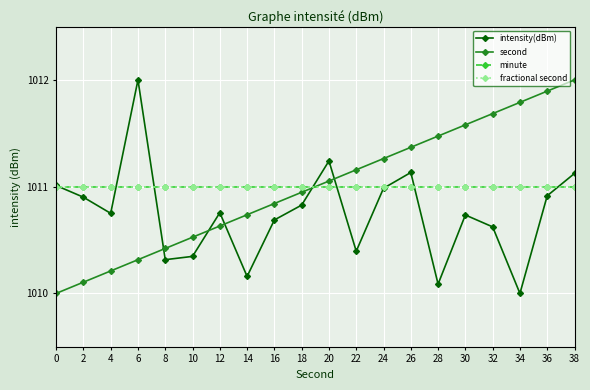

Reading right to left, what are all the values shown in this chart?

intensity(dBm): 1011.1	1010.9	1010.0	1010.6	1010.7	1010.1	1011.1	1011.0	1010.4	1011.2	1010.8	1010.7	1010.2	1010.8	1010.3	1010.3	1012.0	1010.8	1010.9	1011.0
second: 1012.0	1011.9	1011.8	1011.7	1011.6	1011.5	1011.4	1011.3	1011.2	1011.1	1010.9	1010.8	1010.7	1010.6	1010.5	1010.4	1010.3	1010.2	1010.1	1010.0
minute: 1011.0	1011.0	1011.0	1011.0	1011.0	1011.0	1011.0	1011.0	1011.0	1011.0	1011.0	1011.0	1011.0	1011.0	1011.0	1011.0	1011.0	1011.0	1011.0	1011.0
fractional second: 1011.0	1011.0	1011.0	1011.0	1011.0	1011.0	1011.0	1011.0	1011.0	1011.0	1011.0	1011.0	1011.0	1011.0	1011.0	1011.0	1011.0	1011.0	1011.0	1011.0